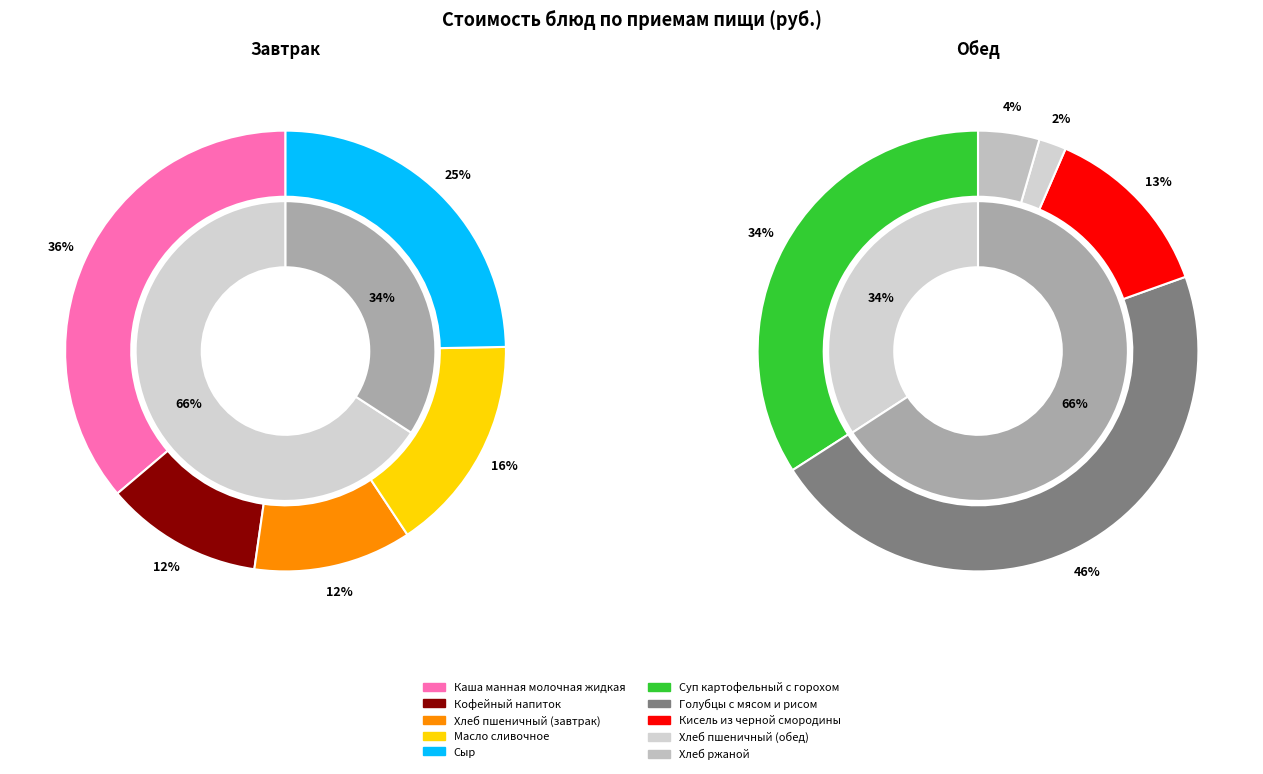

True or false: Завтрак accounts for 40% of the total.

False